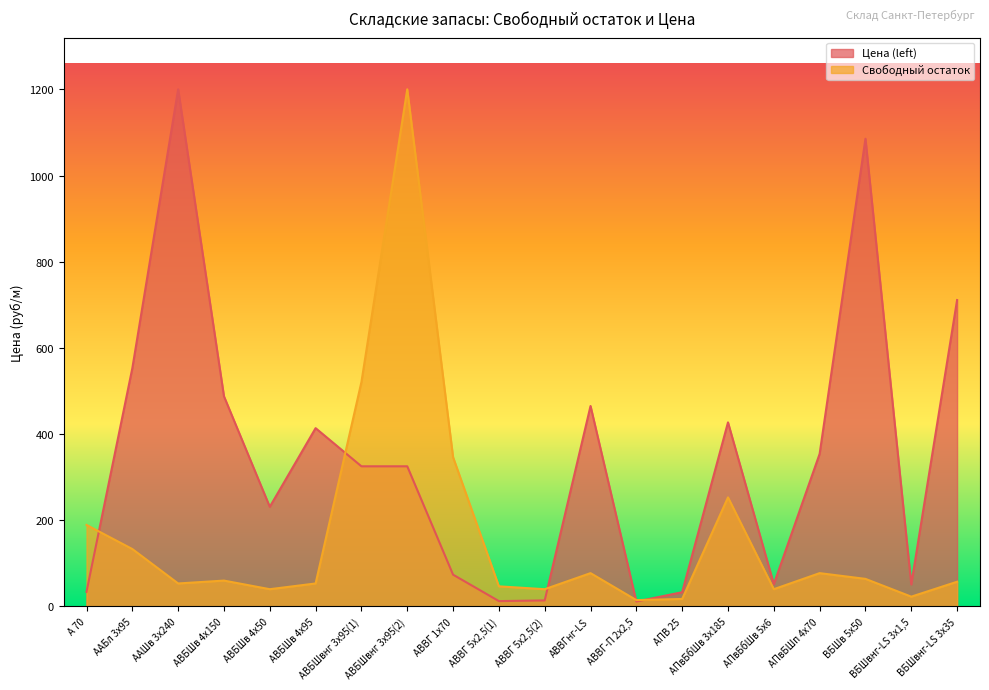

At how many categories does at least one series exceed 787?

3